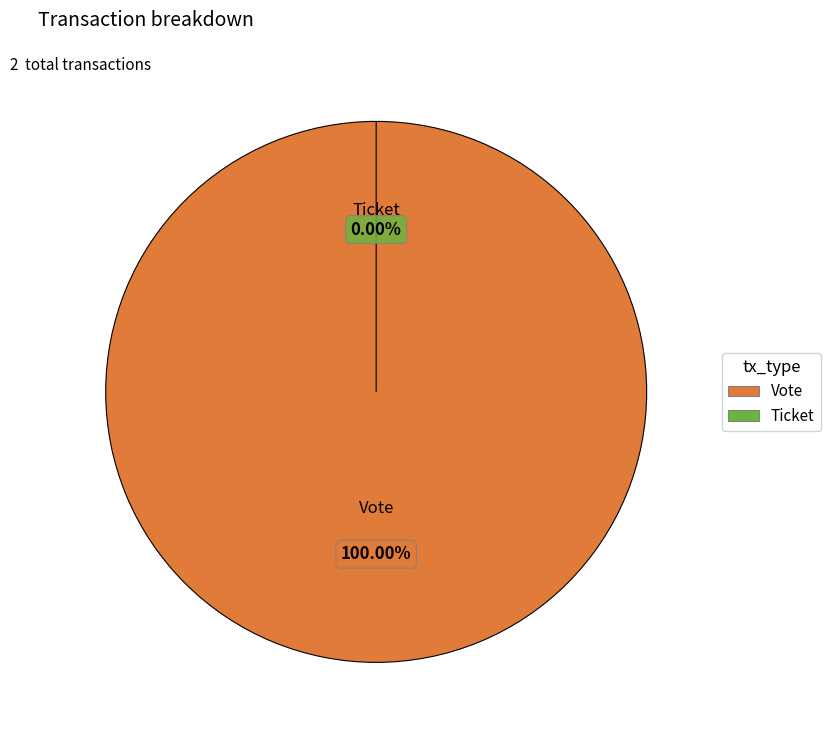

To the nearest percent, what is the average slice percentage?

50%